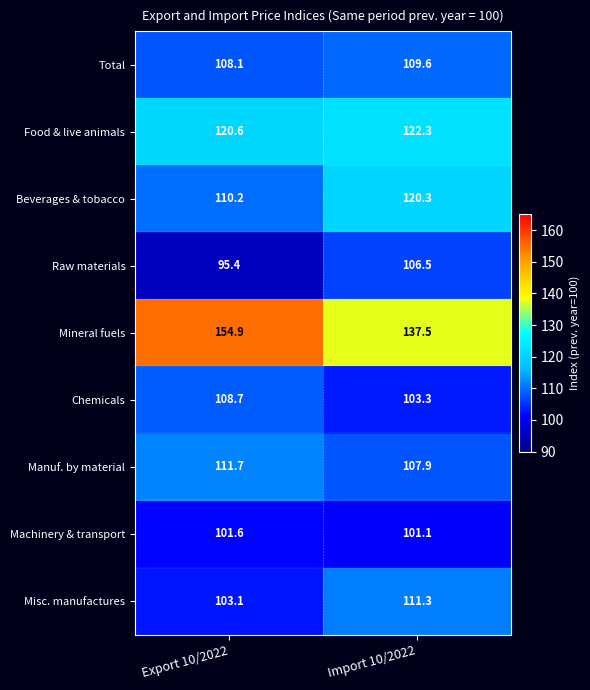

At which label does Chemicals first exceed 108?

Export 10/2022